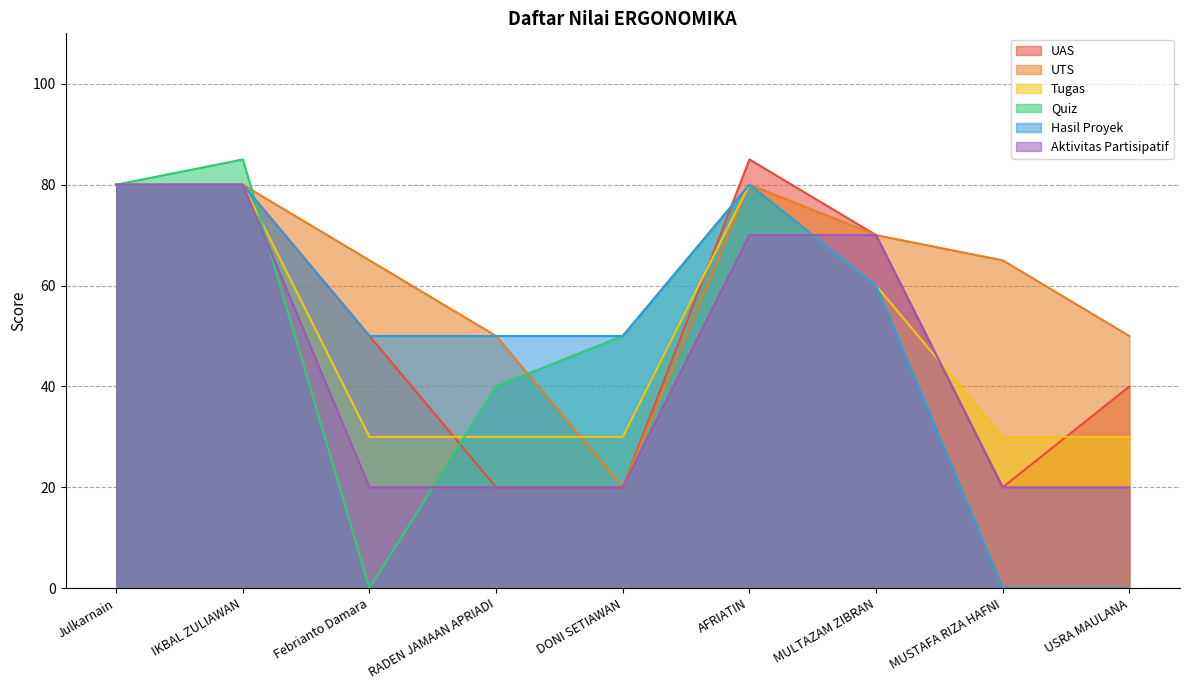

What is the difference between the maximum and second lowest values in the Aktivitas Partisipatif series?

60